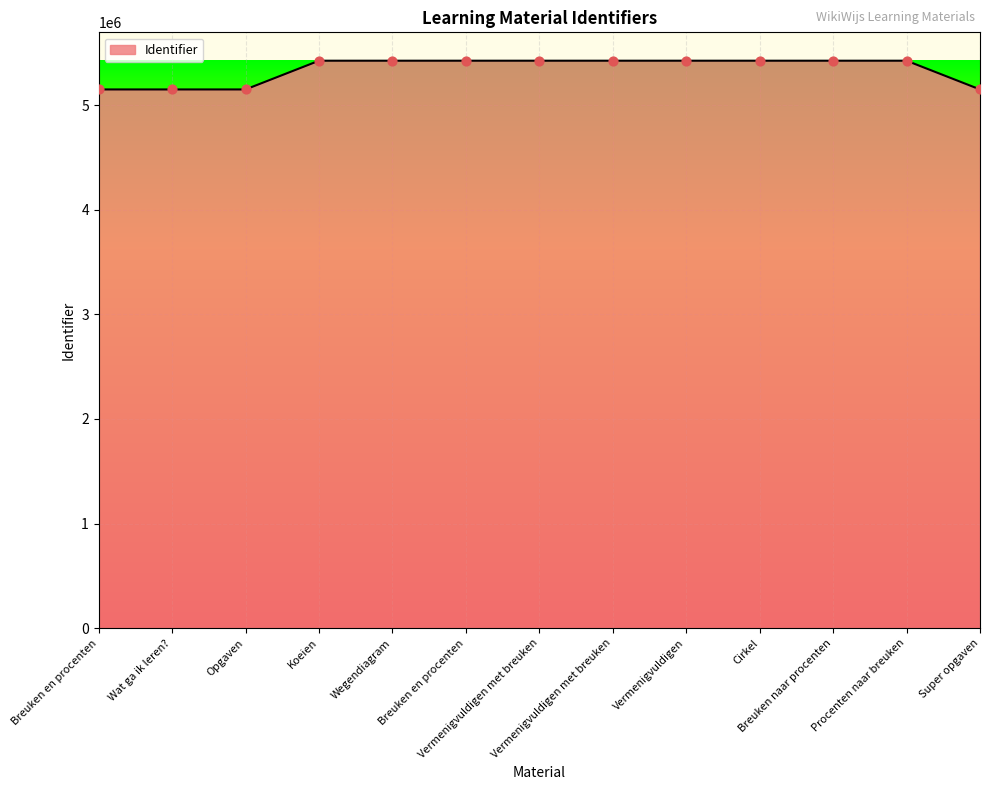

What is the change in value from Opgaven to Breuken naar procenten?

+274776